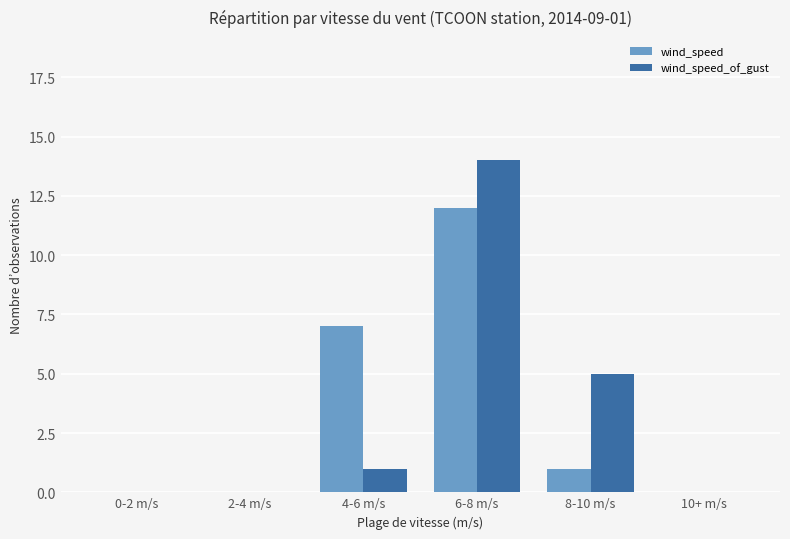

Is the value of wind_speed at 6-8 m/s greater than the value of wind_speed_of_gust at 0-2 m/s?

Yes